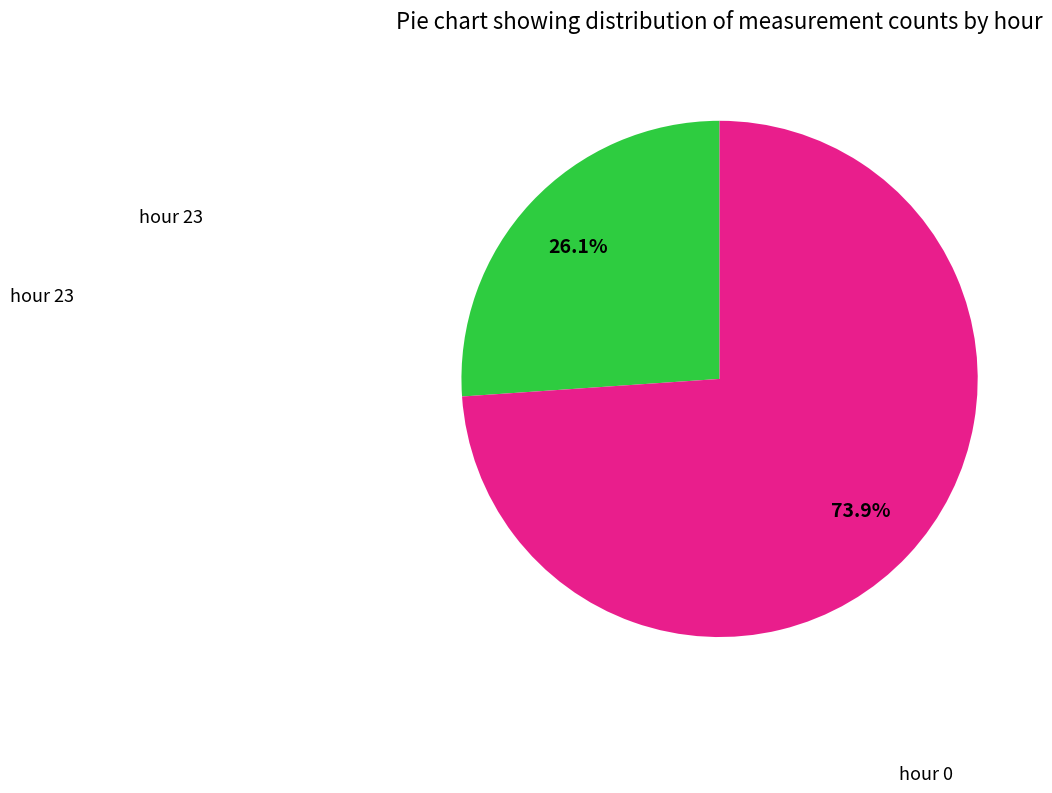

Does any single category account for the majority?

Yes